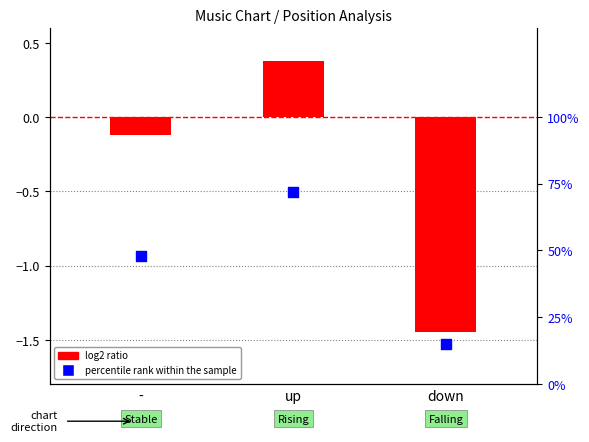

At which category is the sum across all series the highest?

up